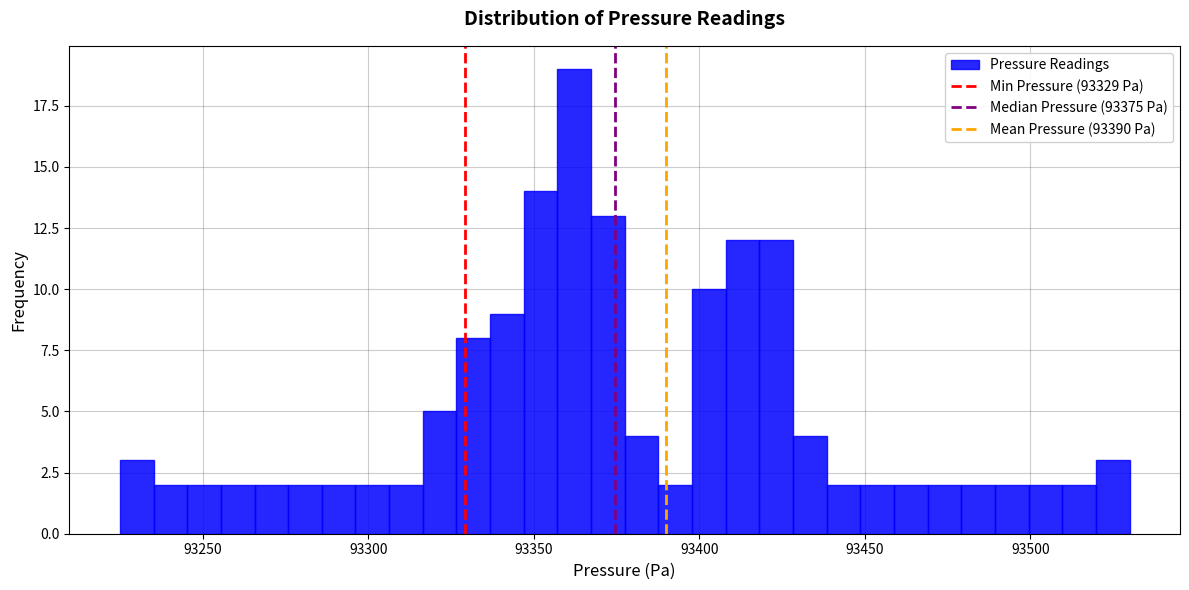

Around what value on the x-axis is the tallest bar? Give the approximate position of its centre, as read against the axis.

93360